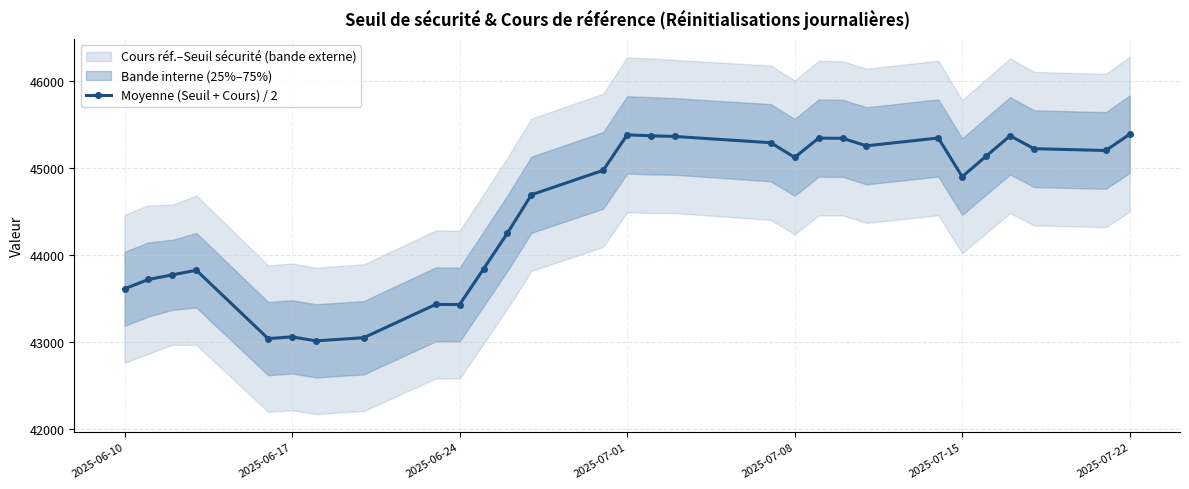

True or false: Moyenne (Seuil + Cours) / 2 has more than 1 points higher than both neighbors.

True